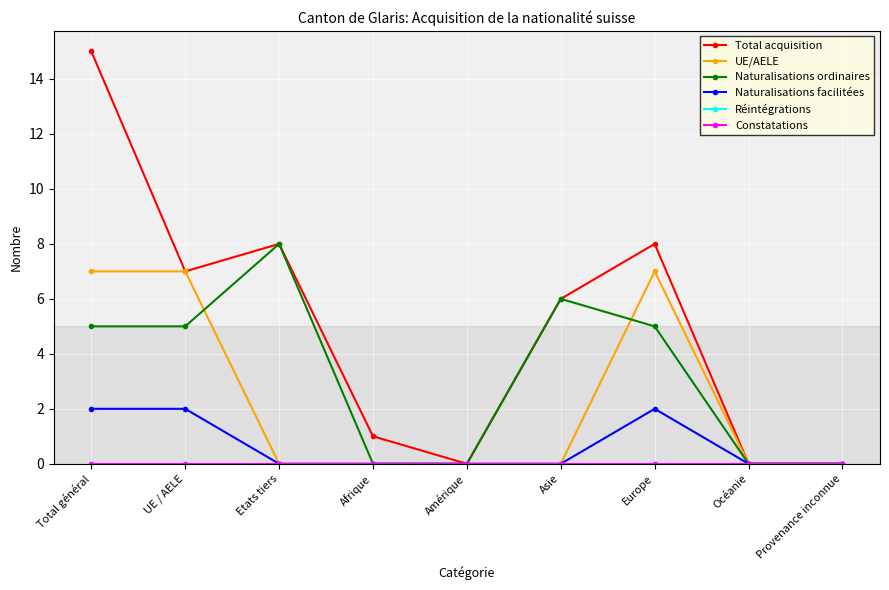

What position from the left is Amérique?

5